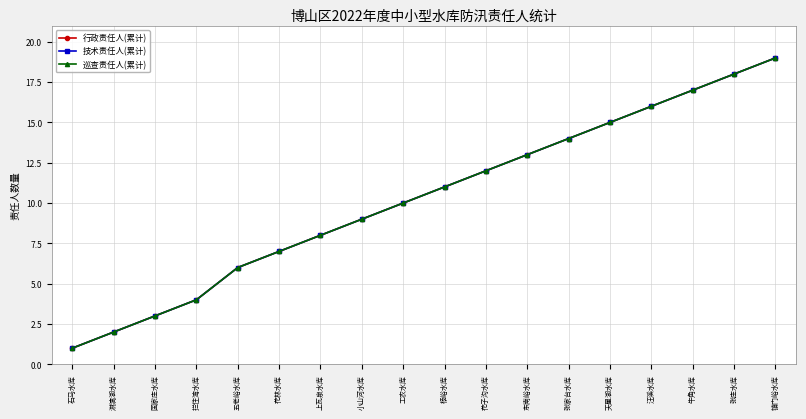

True or false: 行政责任人(累计) and 巡查责任人(累计) intersect in this chart.

False